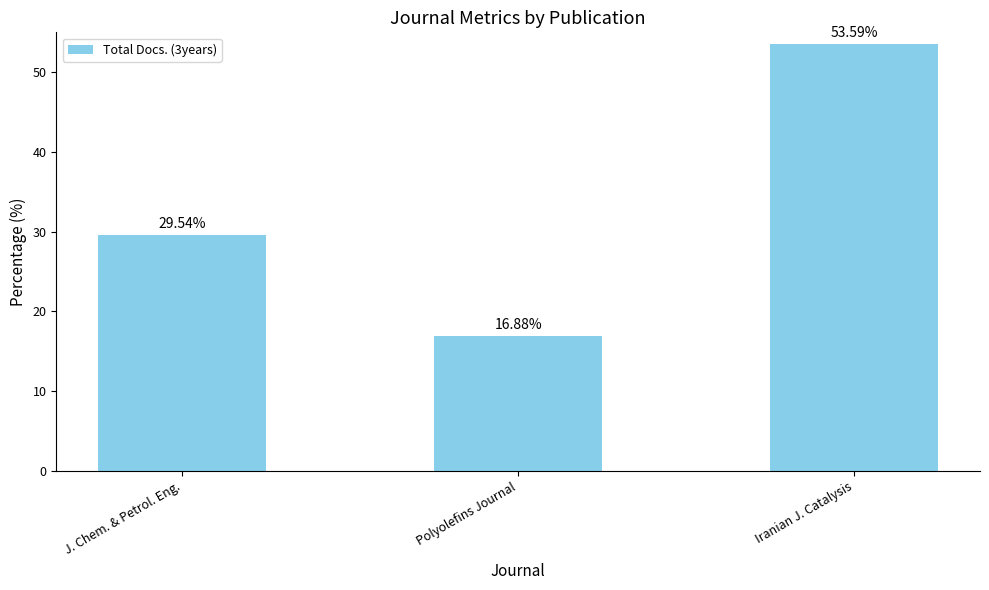

Reading left to right, transcribe all the data shown in this chart.

J. Chem. & Petrol. Eng.=70	Polyolefins Journal=40	Iranian J. Catalysis=127